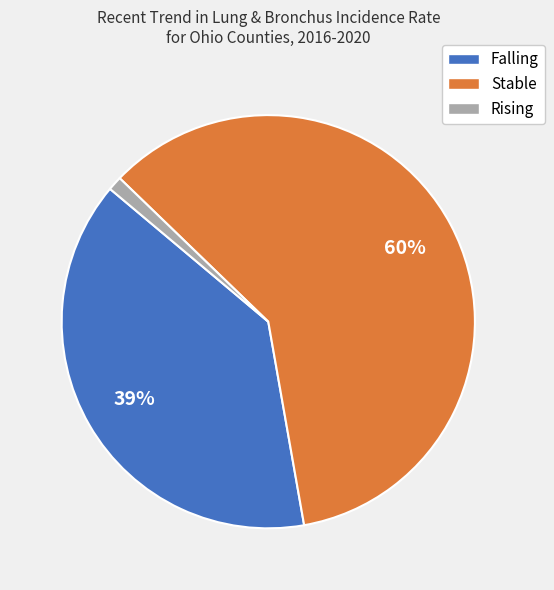

Which slice is the largest?

Stable